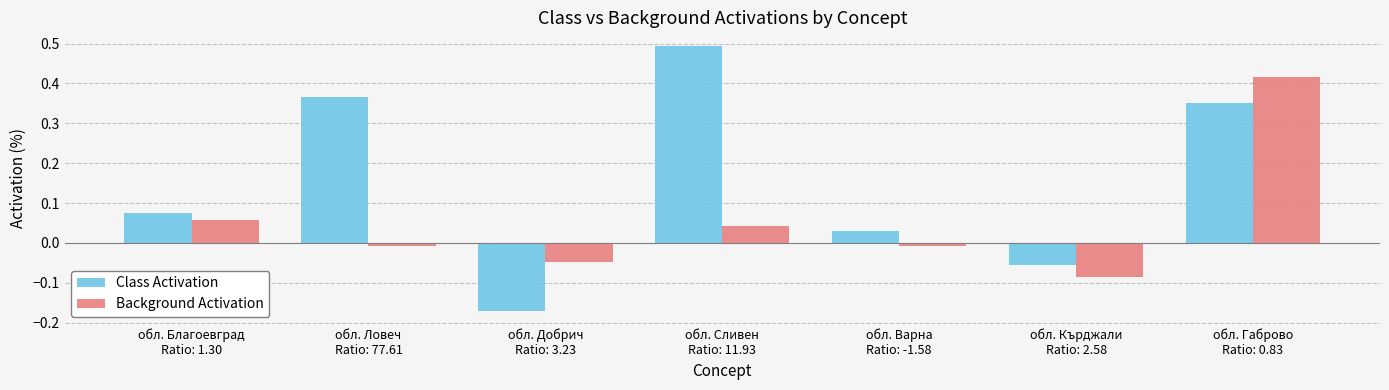

What position from the left is обл. Добрич
Ratio: 3.23?

3